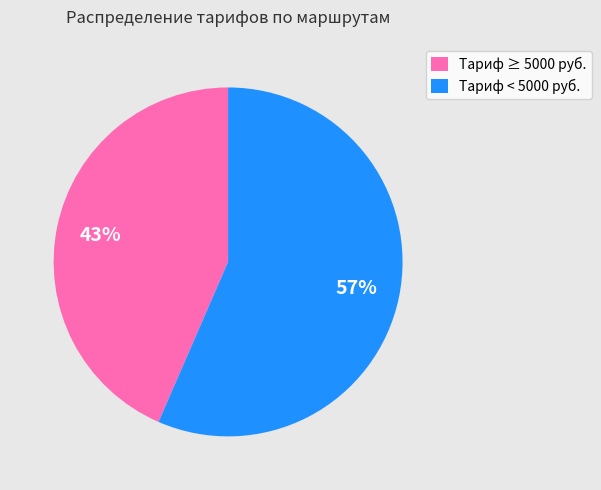

Approximately how many times larger is the value at Тариф ≥ 5000 руб. compared to Тариф < 5000 руб.?

0.8